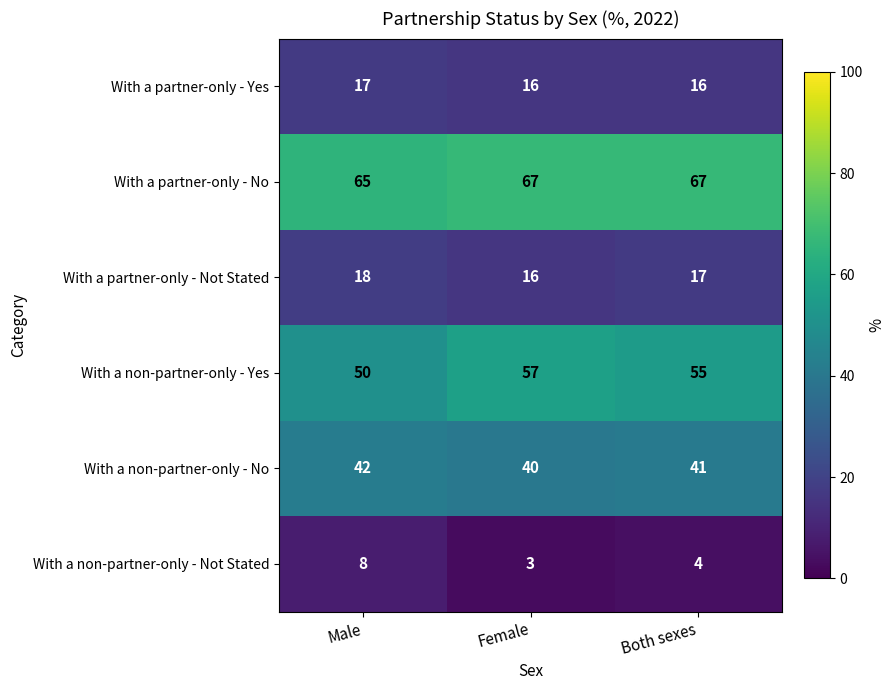

How many data points does each series have?

3